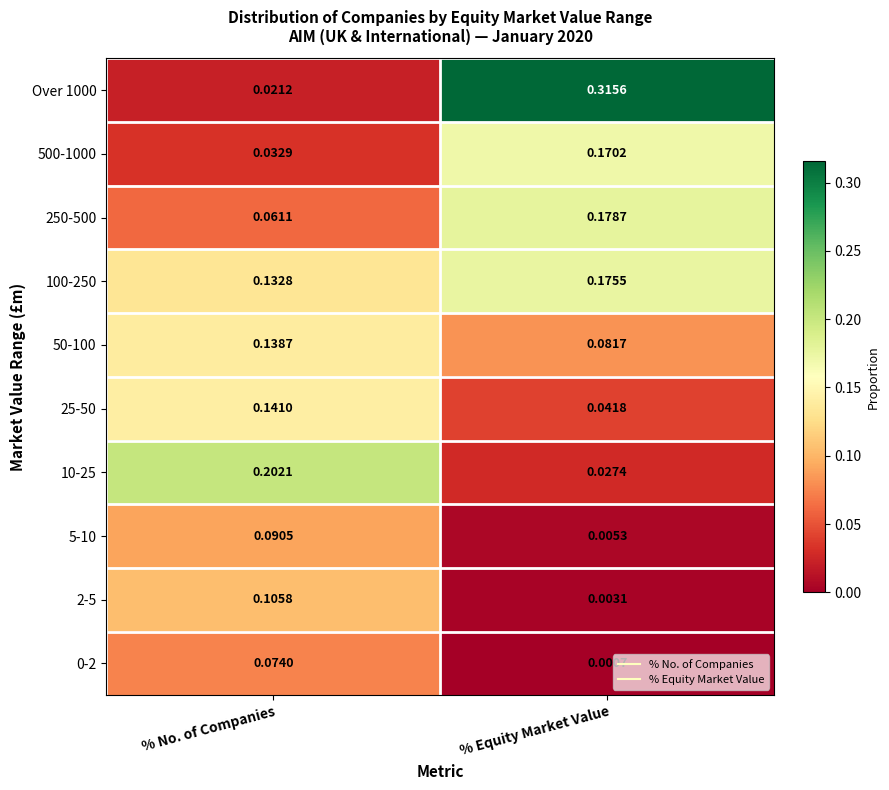

Where is 250-500 nearest to the value 0?

% No. of Companies